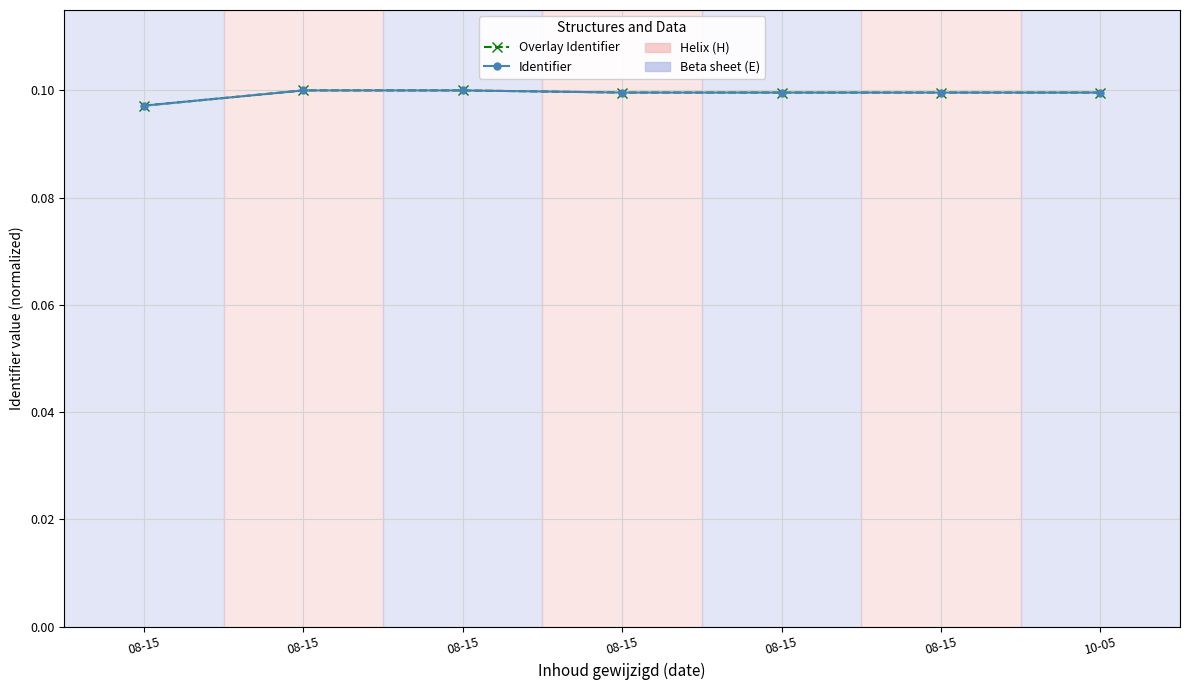

How many lines are shown in the chart?

2